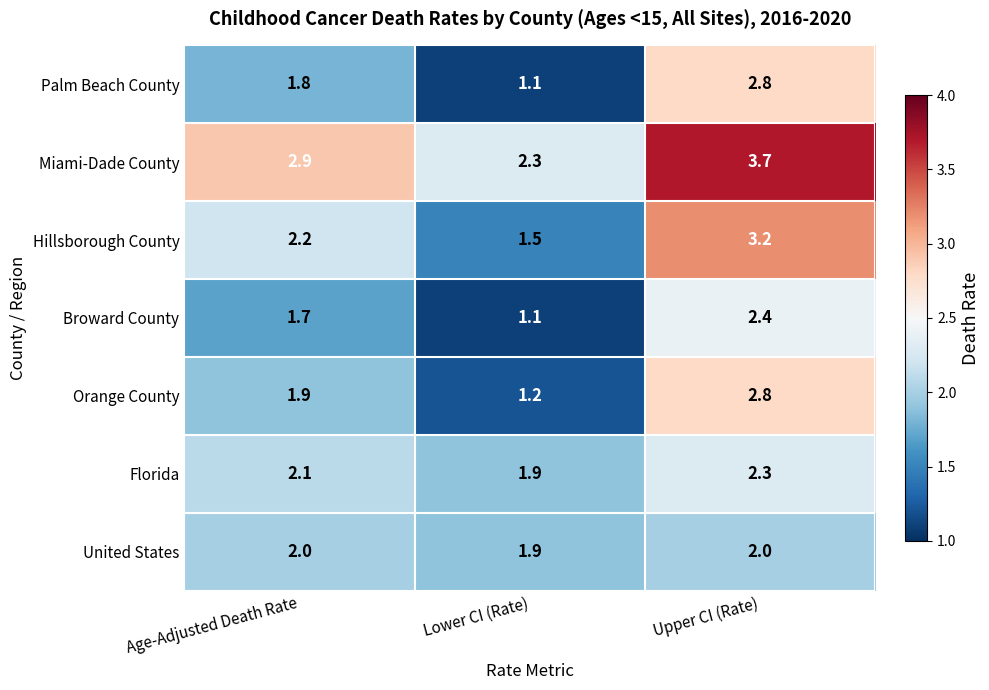

Reading left to right, extract all data points from this chart.

Palm Beach County: Age-Adjusted Death Rate=1.8	Lower CI (Rate)=1.1	Upper CI (Rate)=2.8
Miami-Dade County: Age-Adjusted Death Rate=2.9	Lower CI (Rate)=2.3	Upper CI (Rate)=3.7
Hillsborough County: Age-Adjusted Death Rate=2.2	Lower CI (Rate)=1.5	Upper CI (Rate)=3.2
Broward County: Age-Adjusted Death Rate=1.7	Lower CI (Rate)=1.1	Upper CI (Rate)=2.4
Orange County: Age-Adjusted Death Rate=1.9	Lower CI (Rate)=1.2	Upper CI (Rate)=2.8
Florida: Age-Adjusted Death Rate=2.1	Lower CI (Rate)=1.9	Upper CI (Rate)=2.3
United States: Age-Adjusted Death Rate=2.0	Lower CI (Rate)=1.9	Upper CI (Rate)=2.0